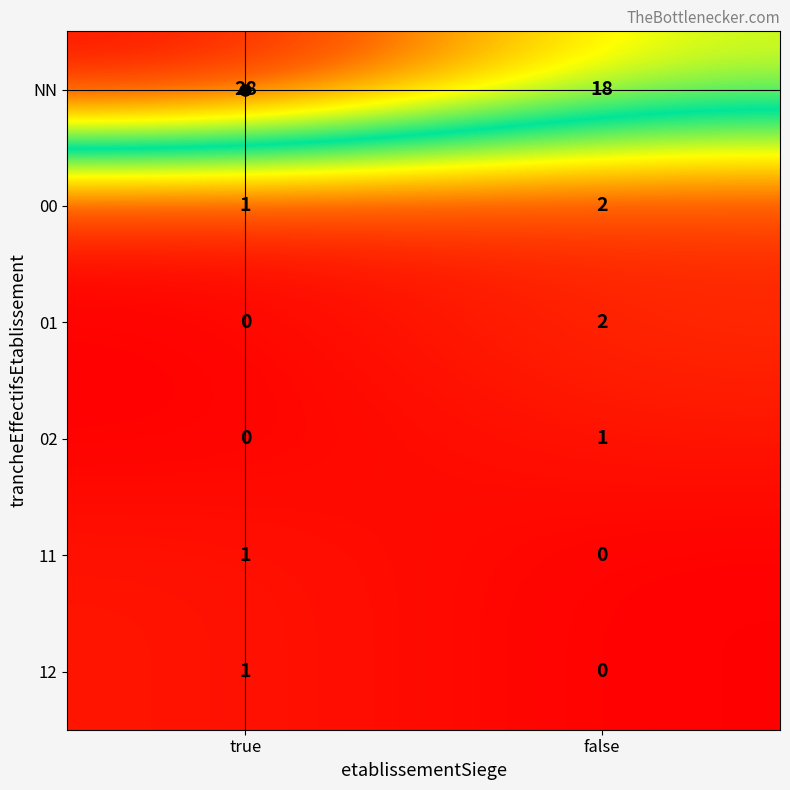

Rank the categories by 11 value from highest to lowest.

true, false